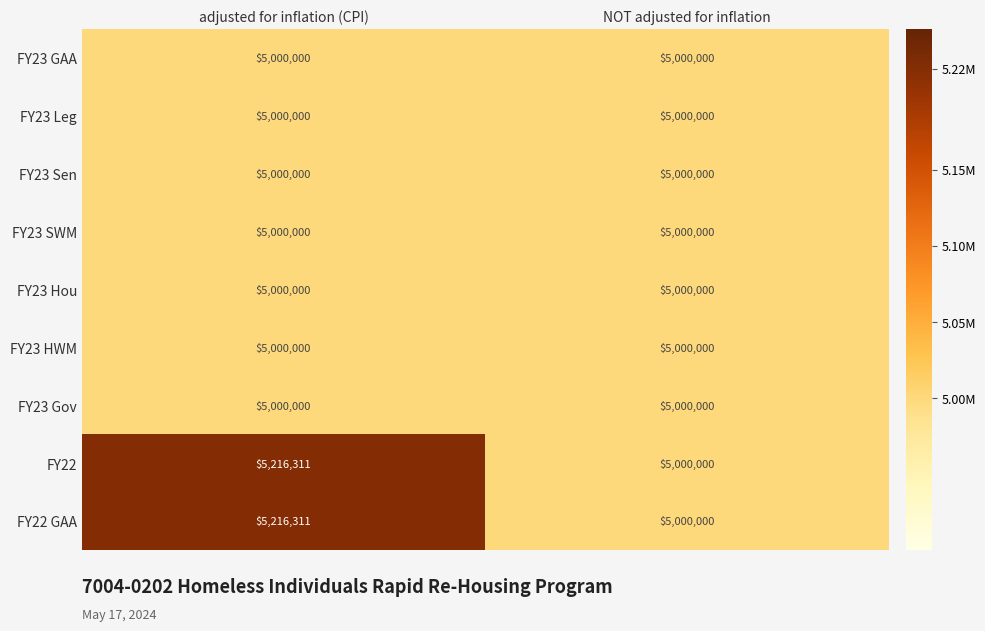

What is the lowest value of the FY23 Leg series?

5000000